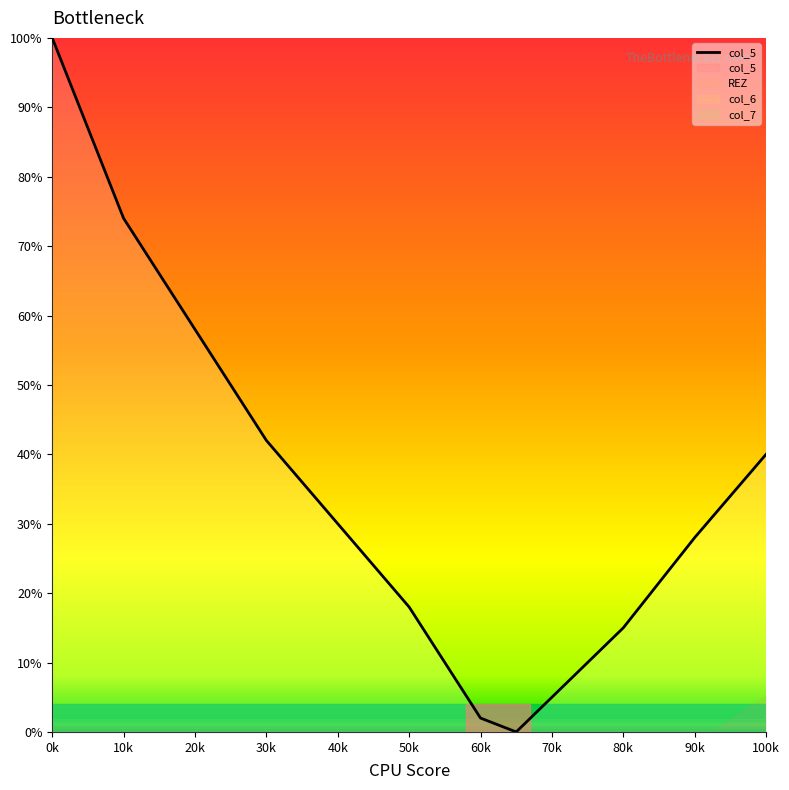

How many distinct data groups are displayed?

1